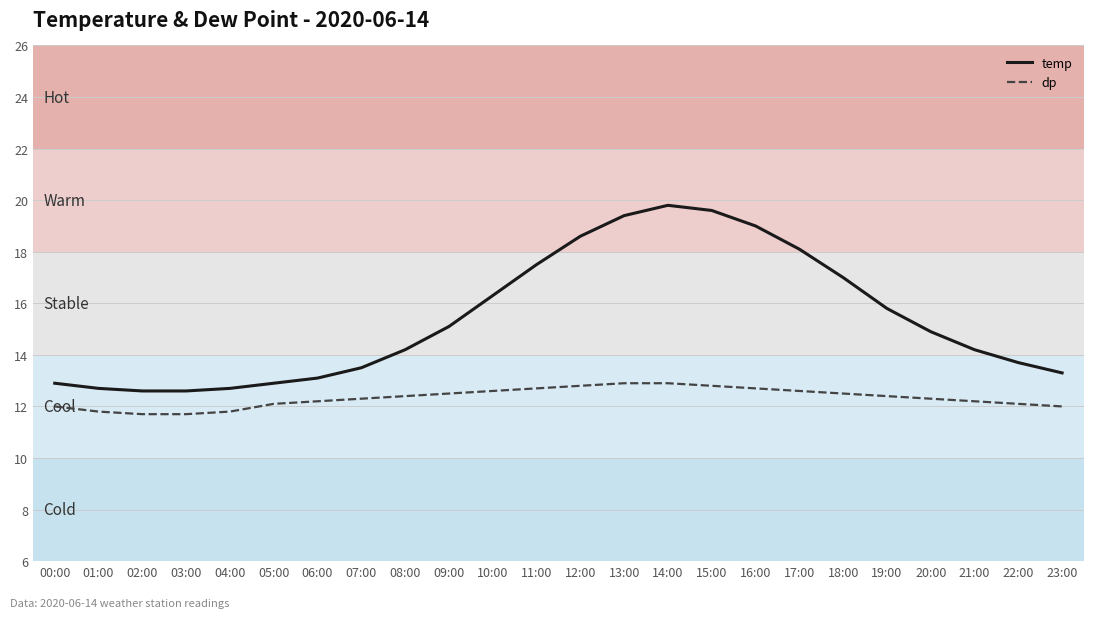

Reading left to right, transcribe all the data shown in this chart.

temp: 12.9	12.7	12.6	12.6	12.7	12.9	13.1	13.5	14.2	15.1	16.3	17.5	18.6	19.4	19.8	19.6	19.0	18.1	17.0	15.8	14.9	14.2	13.7	13.3
dp: 12.0	11.8	11.7	11.7	11.8	12.1	12.2	12.3	12.4	12.5	12.6	12.7	12.8	12.9	12.9	12.8	12.7	12.6	12.5	12.4	12.3	12.2	12.1	12.0